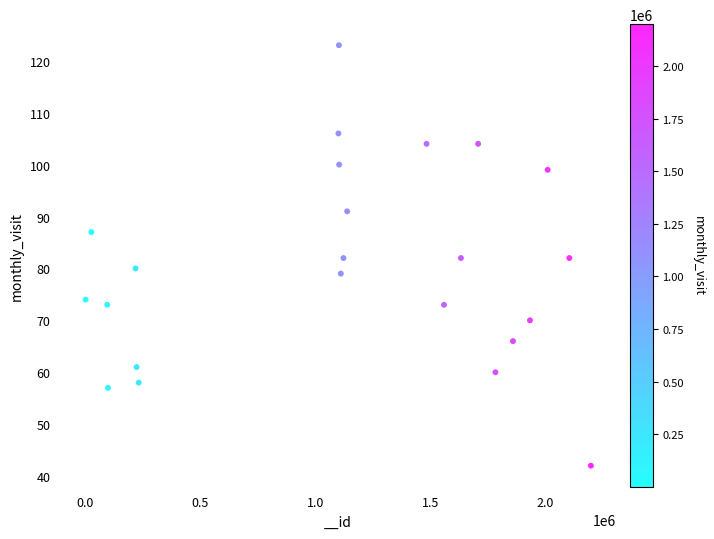

What is the range of X values (max minus min)?

2197583